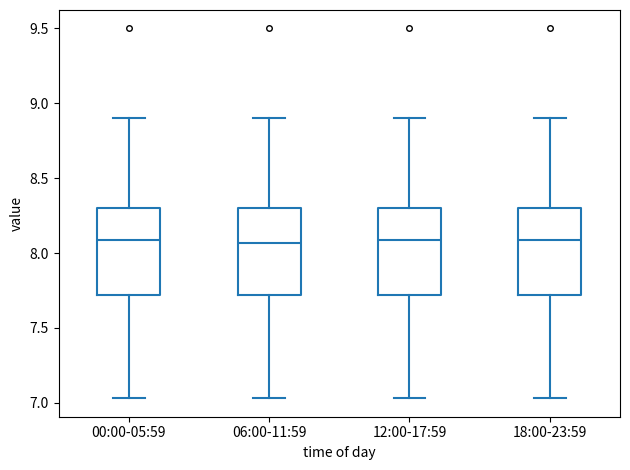

Reading left to right, transcribe this box plot: for each box, give where its median line is, the range the box spans, and where its two whiskers end, as read against the y-axis. The values are not printed on the chart, so give them approximately, as read against the axis.

00:00-05:59: median 8.10, box 7.70 to 8.30, whiskers 7.05 to 8.90
06:00-11:59: median 8.05, box 7.70 to 8.30, whiskers 7.05 to 8.90
12:00-17:59: median 8.10, box 7.70 to 8.30, whiskers 7.05 to 8.90
18:00-23:59: median 8.10, box 7.70 to 8.30, whiskers 7.05 to 8.90